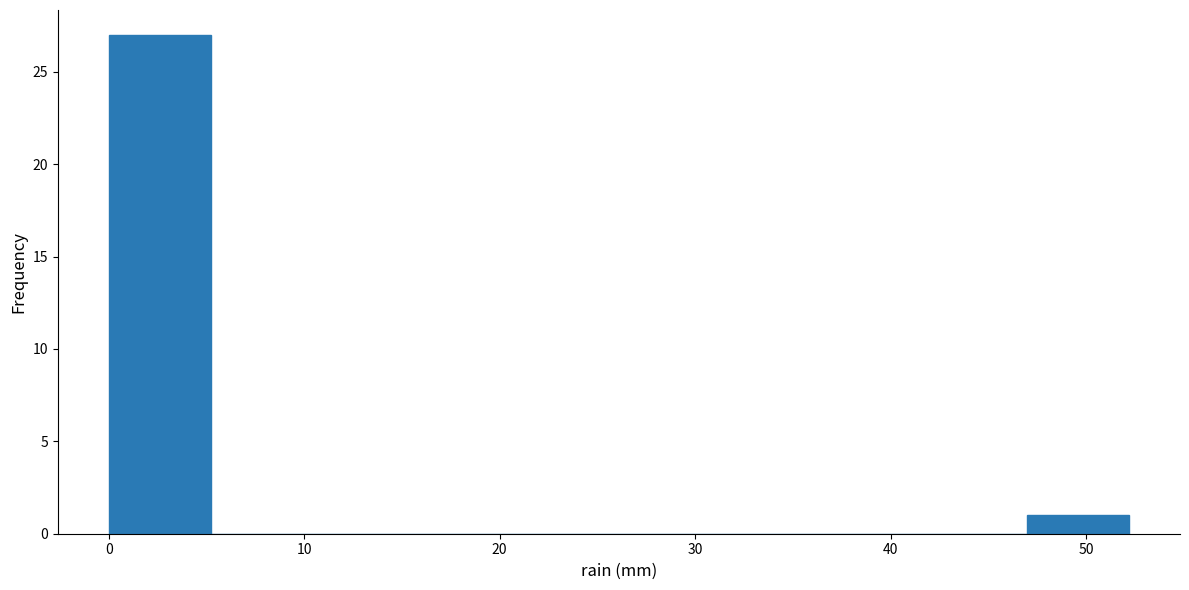

What is the height of the bar covering 47 to 52 on the x-axis? Neither the bar edges nor the heights are printed on the chart, so give them approximately, as read against the axes.

1